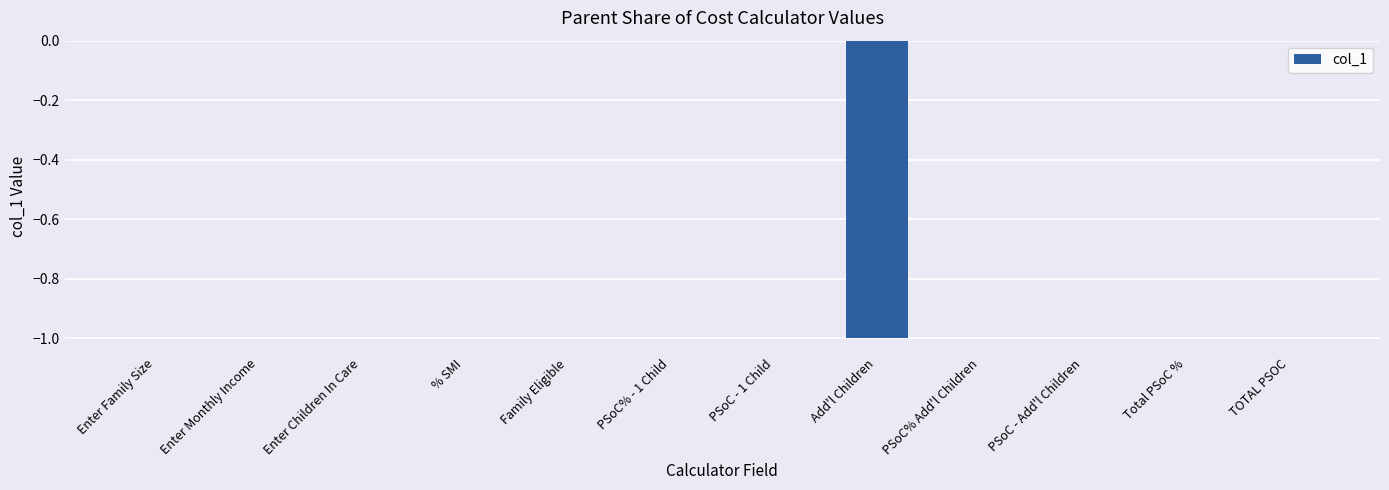

How many data points does each series have?

12